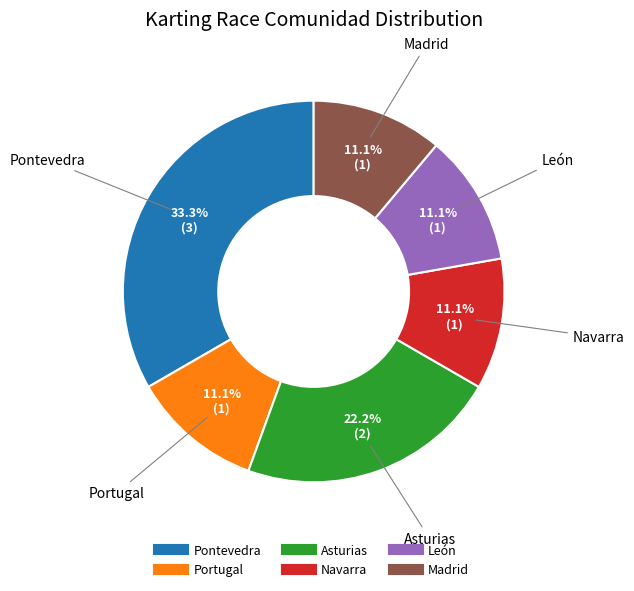

Is there any slice that represents more than half of the pie?

No